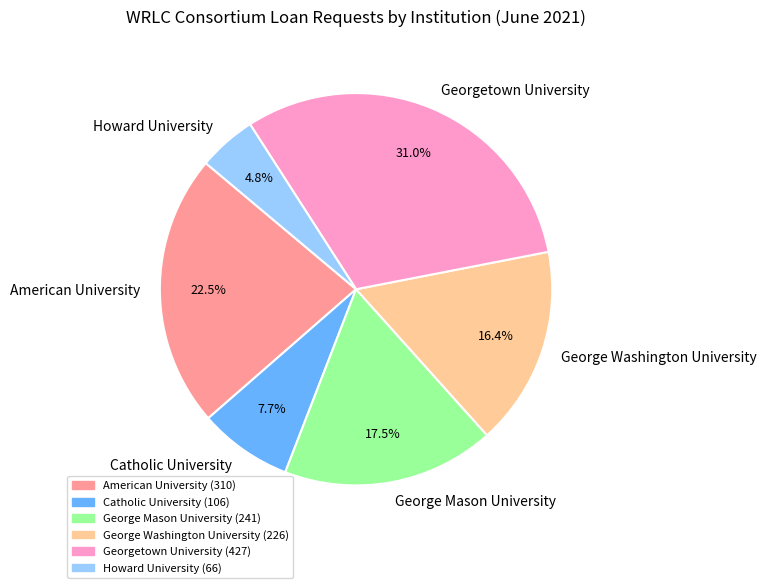

Count the number of slices in the pie.

6